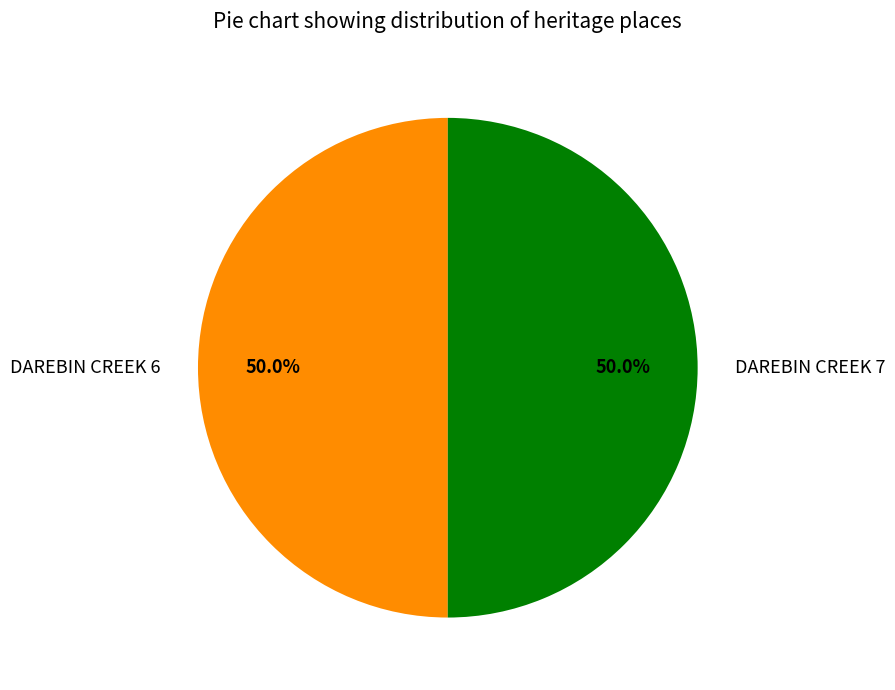

What is the ratio of the value at DAREBIN CREEK 6 to the value at DAREBIN CREEK 7?

1.0